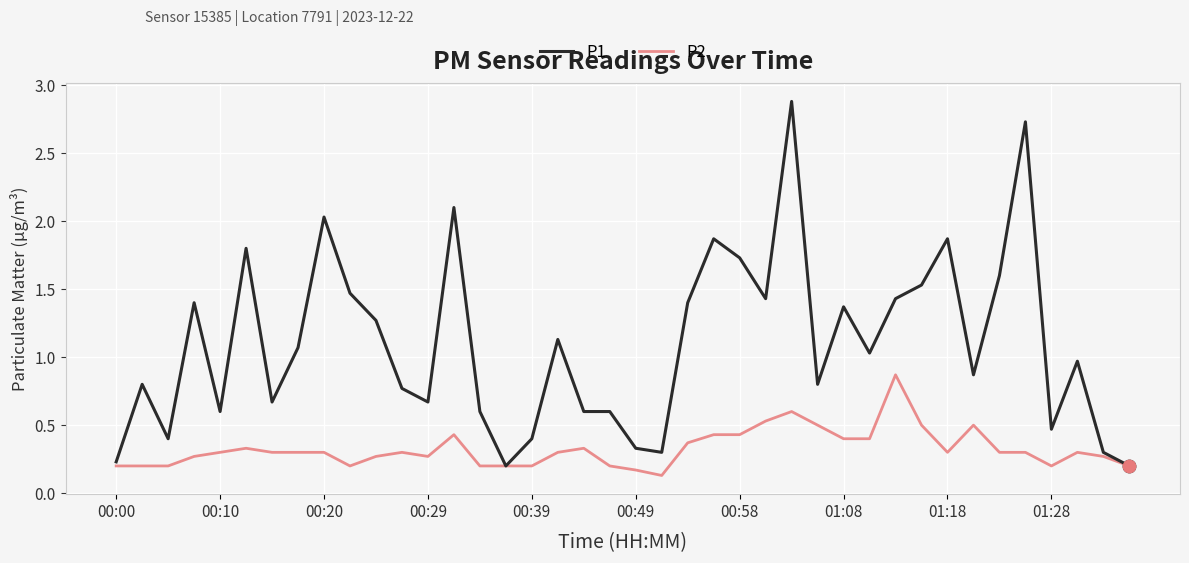

Which series has the largest total across all categories?

P1